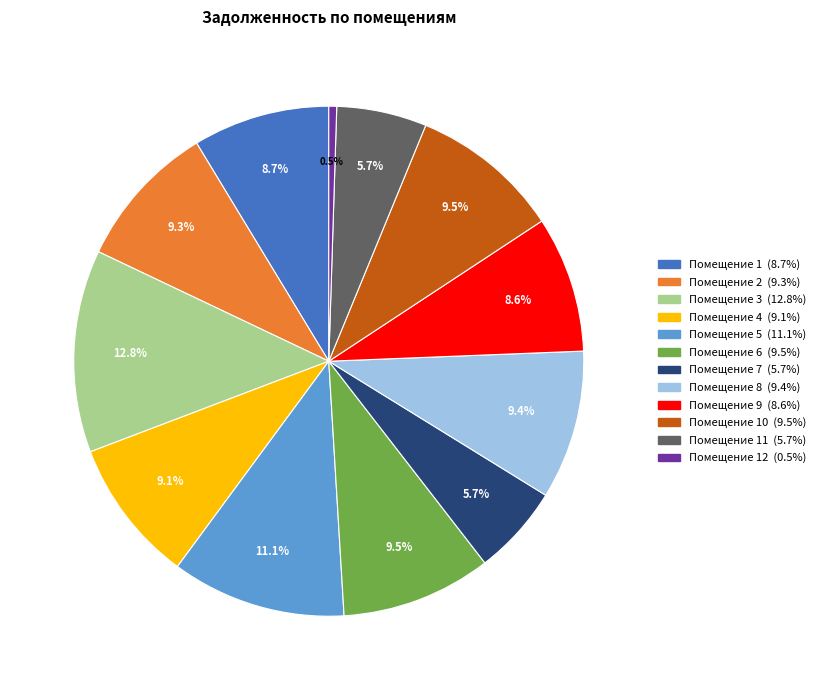

Count the number of slices in the pie.

12